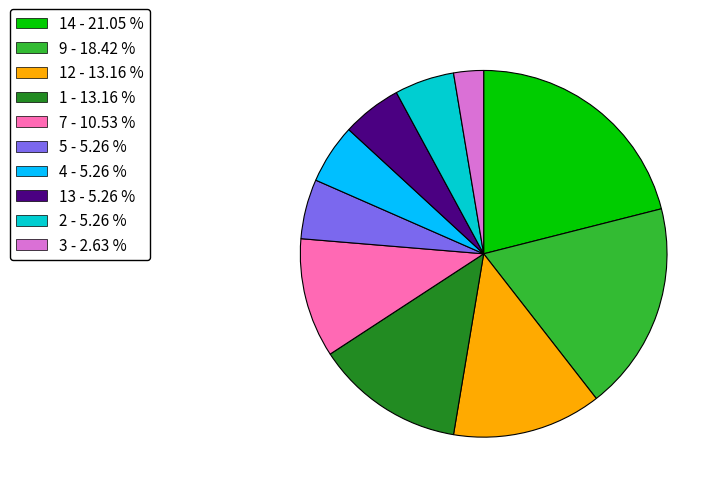

Combined, do 12 - 13.16 % and 2 - 5.26 % account for over 50%?

No